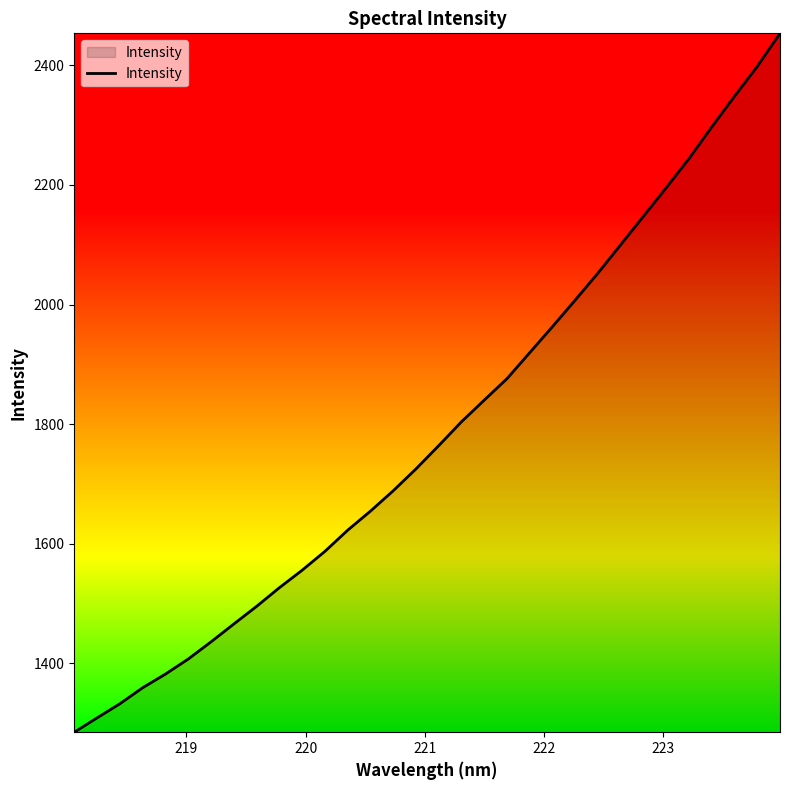

What is the difference between the maximum and minimum values?

1168.5